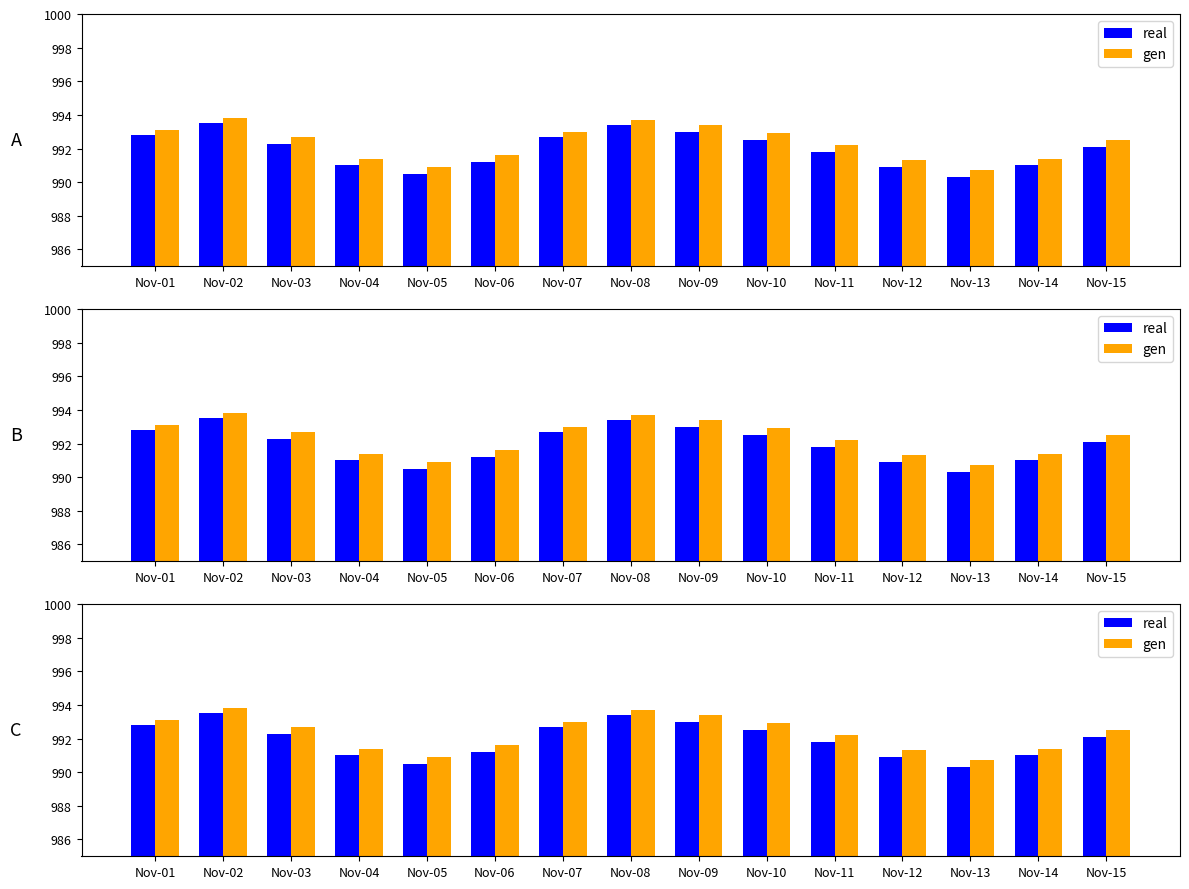

Which series changed the most between Nov-07 and Nov-12?

real